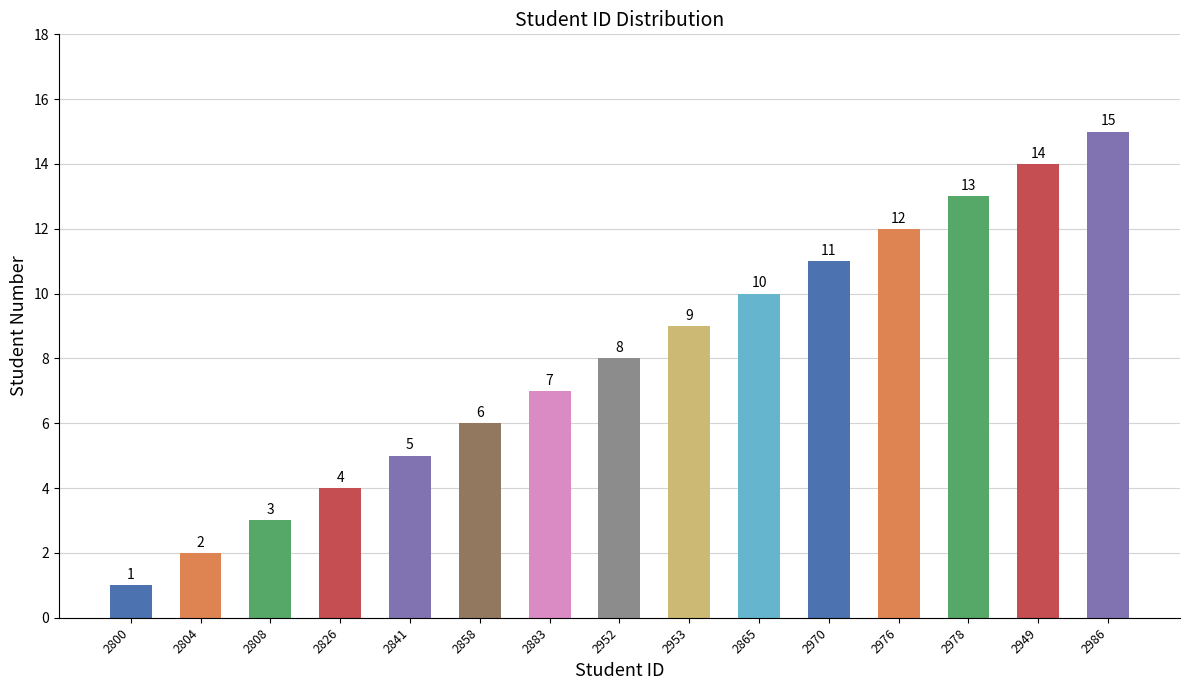

What is the change in value from 2883 to 2953?

+2